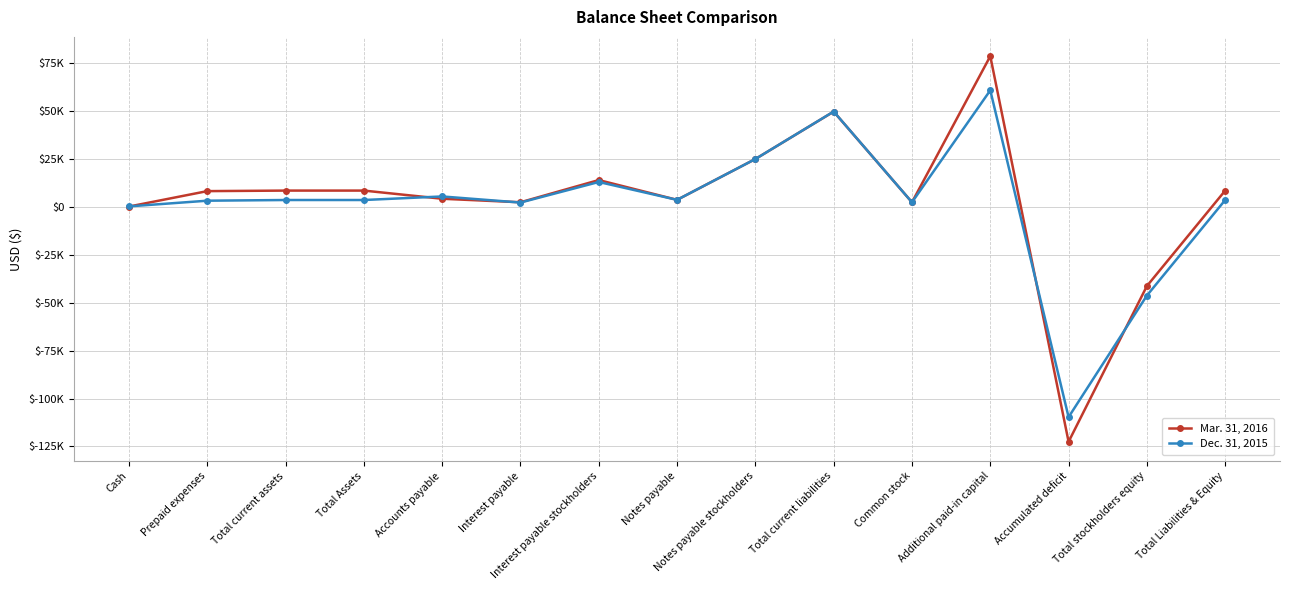

In Dec. 31, 2015, how many points are lower than both neighbors (excluding endpoints)?

4